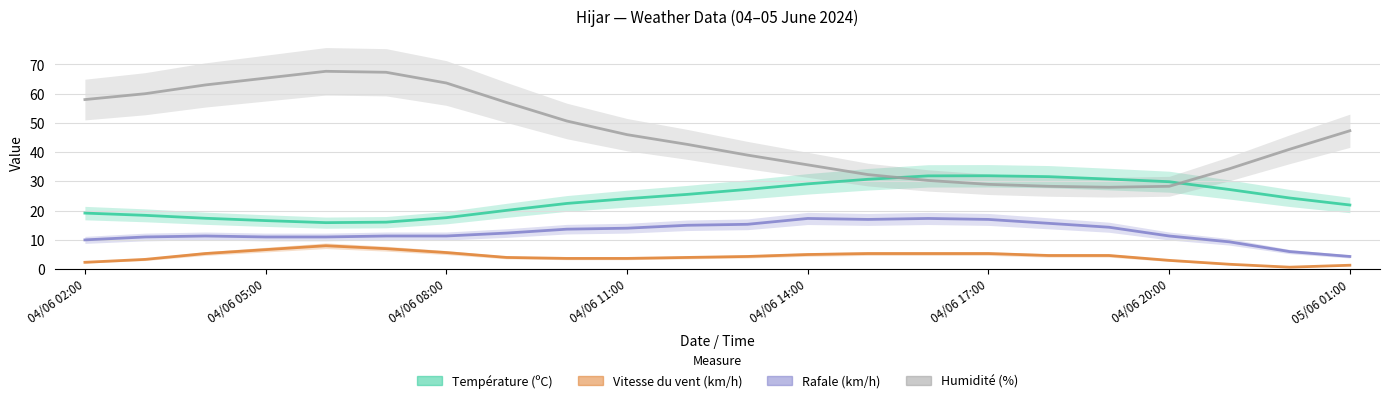

What is the maximum value shown in the chart?

67.7